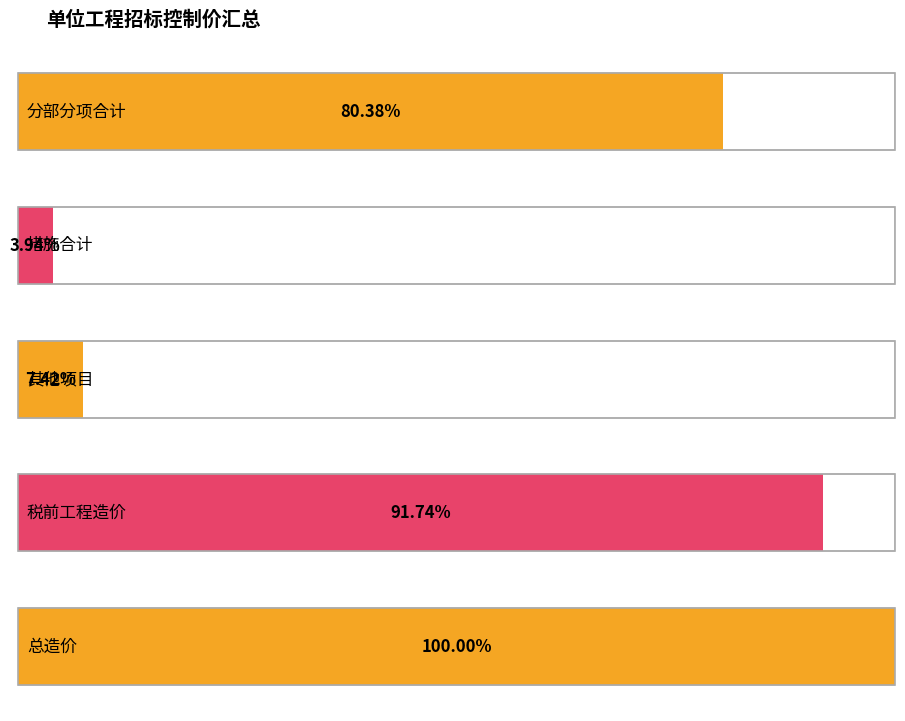

What is the sum of all values?

3757864.0